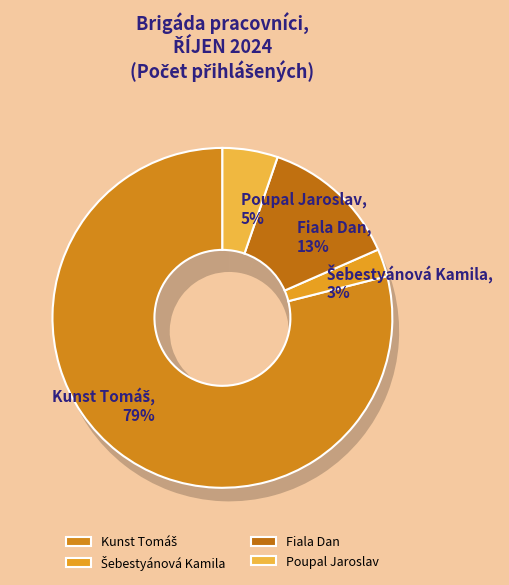

Count the number of slices in the pie.

4